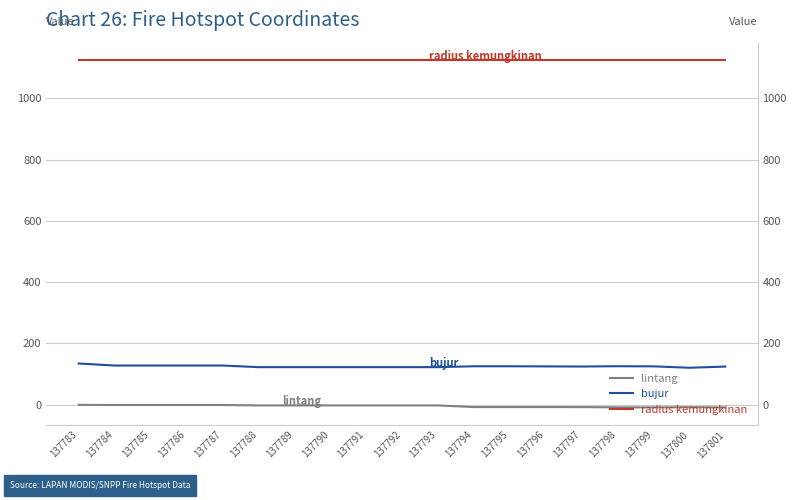

List the labels in order of lintang value, smallest first.

137801, 137799, 137798, 137800, 137797, 137795, 137796, 137794, 137793, 137791, 137790, 137788, 137792, 137789, 137787, 137786, 137784, 137785, 137783